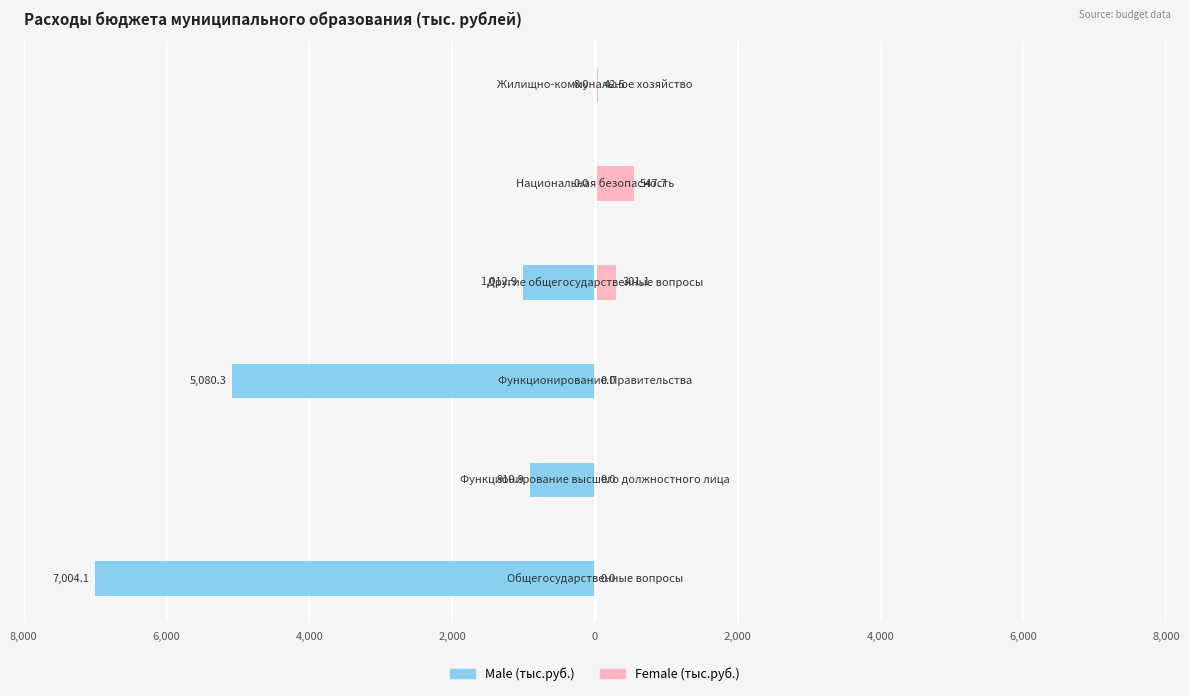

At how many categories does at least one series exceed -1853?

6